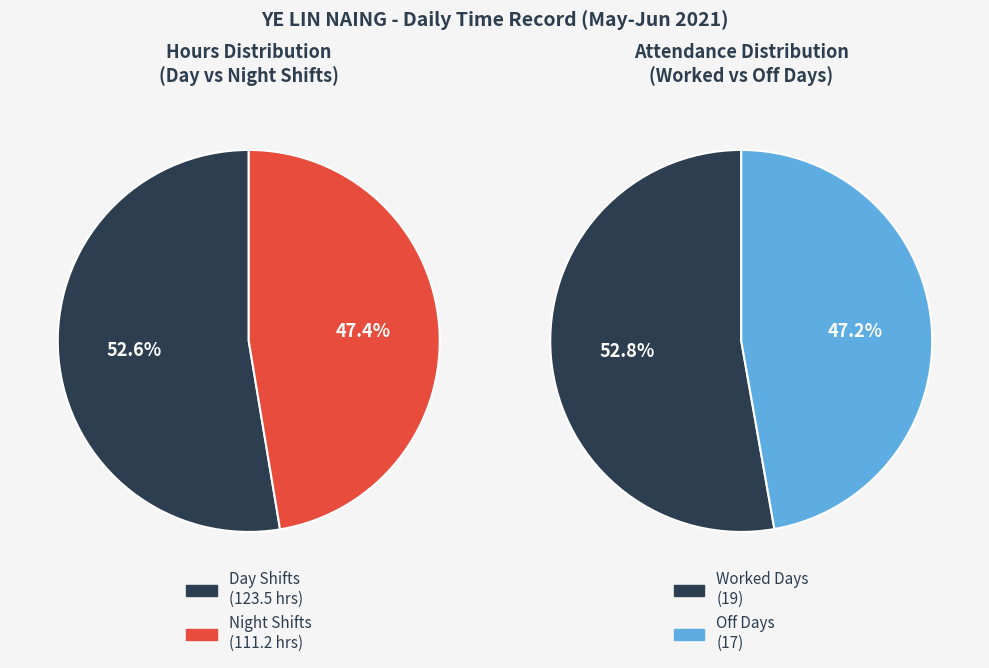

Does 14-Mon-night account for over 50% of the chart?

No